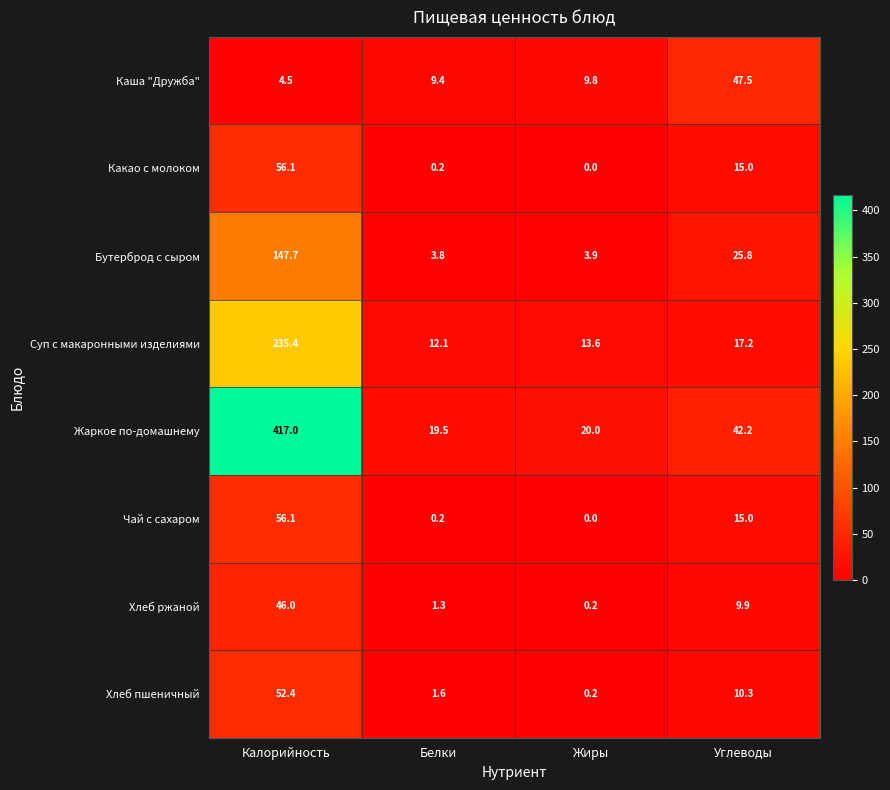

At which category is the sum across all series the highest?

Калорийность